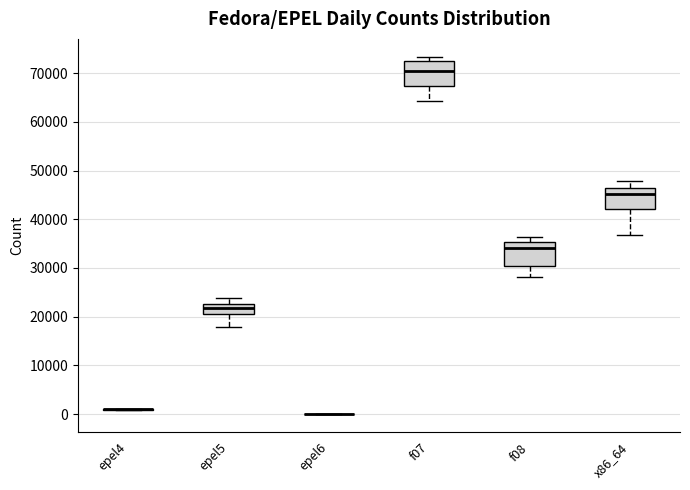

Reading left to right, read every box against the y-axis: the position of its median line, the range the box covers, and the ends of its whiskers. The values are not printed on the chart, so give them approximately, as read against the axis.

epel4: box collapsed to a line at 1000, whiskers 1000 to 1000
epel5: median 22000, box 21000 to 23000, whiskers 18000 to 24000
epel6: box collapsed to a line at 0, whiskers 0 to 0
f07: median 70000, box 67000 to 72000, whiskers 64000 to 73000
f08: median 34000, box 30000 to 35000, whiskers 28000 to 36000
x86_64: median 45000, box 42000 to 46000, whiskers 37000 to 48000